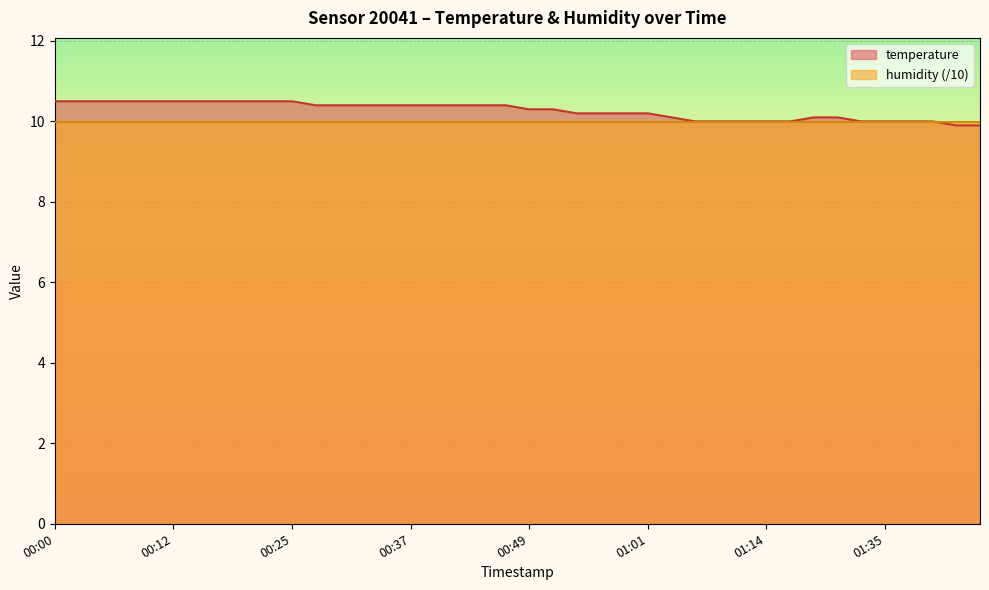

How many lines are shown in the chart?

2